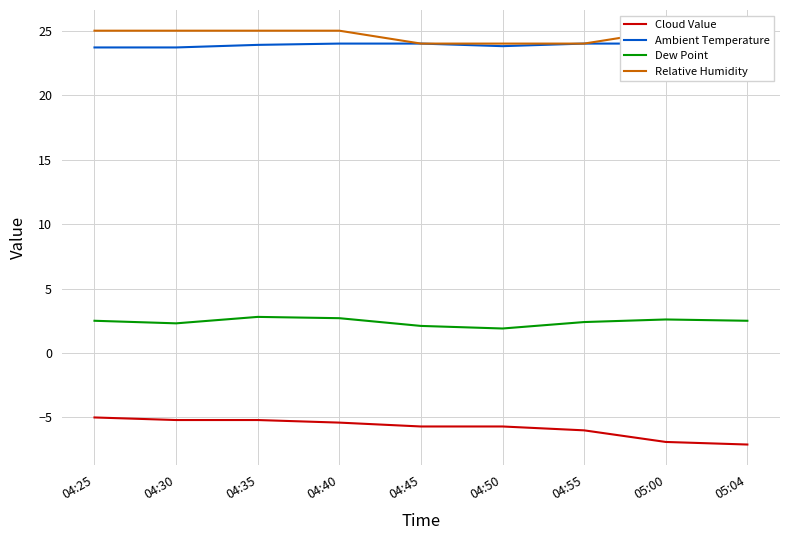

True or false: Ambient Temperature and Cloud Value cross at least once.

False